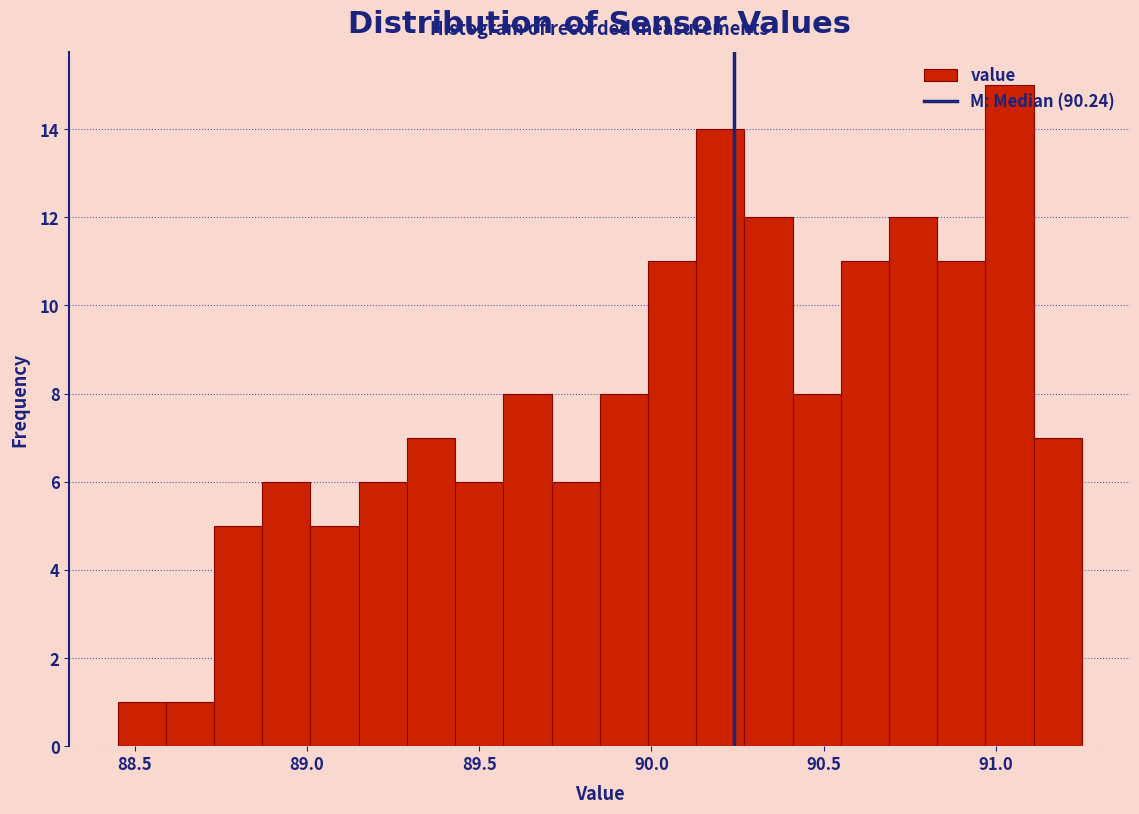

Around what value on the x-axis is the tallest bar? Give the approximate position of its centre, as read against the axis.

91.05